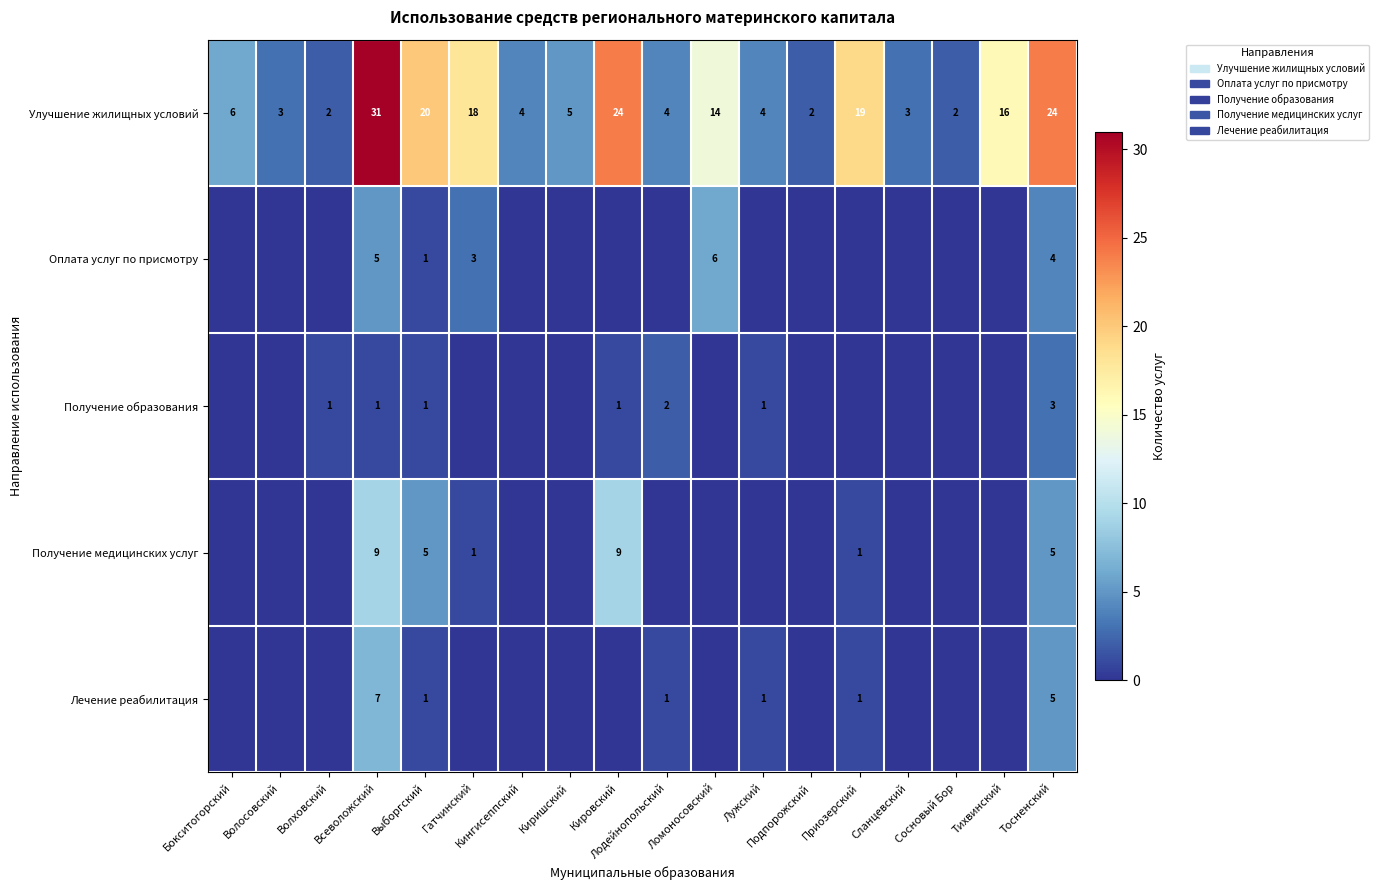

The value of Оплата услуг по присмотру at Выборгский is 0. True or false?

False